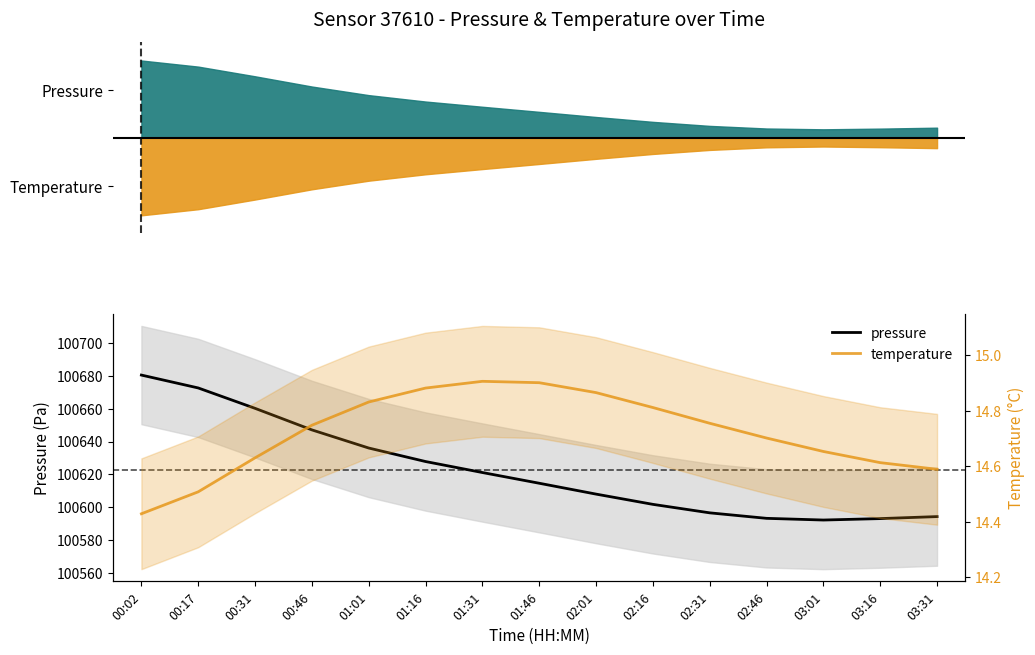

At which label is temperature closest to 14?

00:02